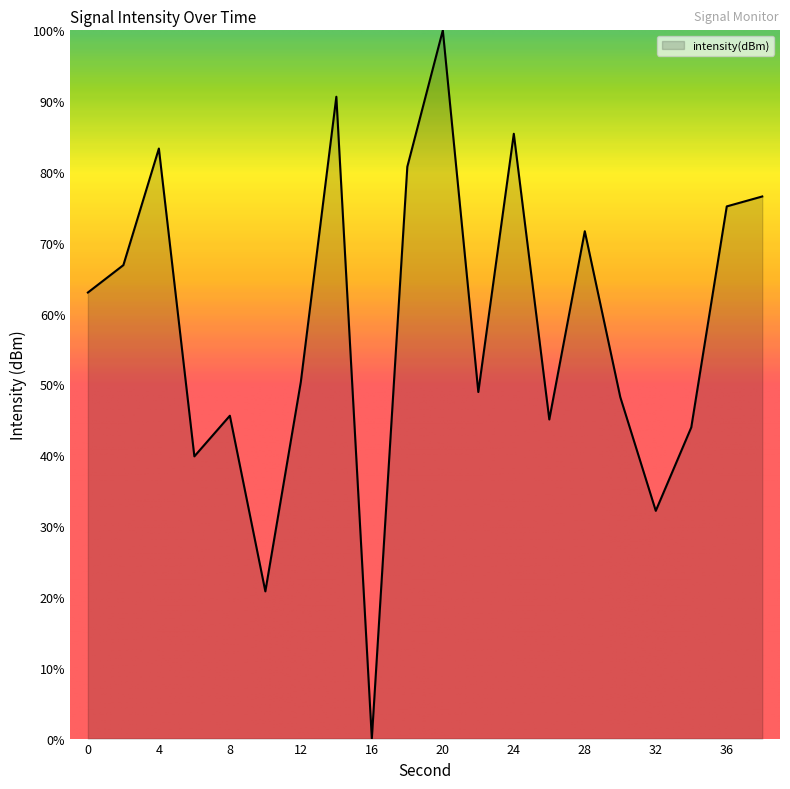

What is the greatest value displayed?

100.0